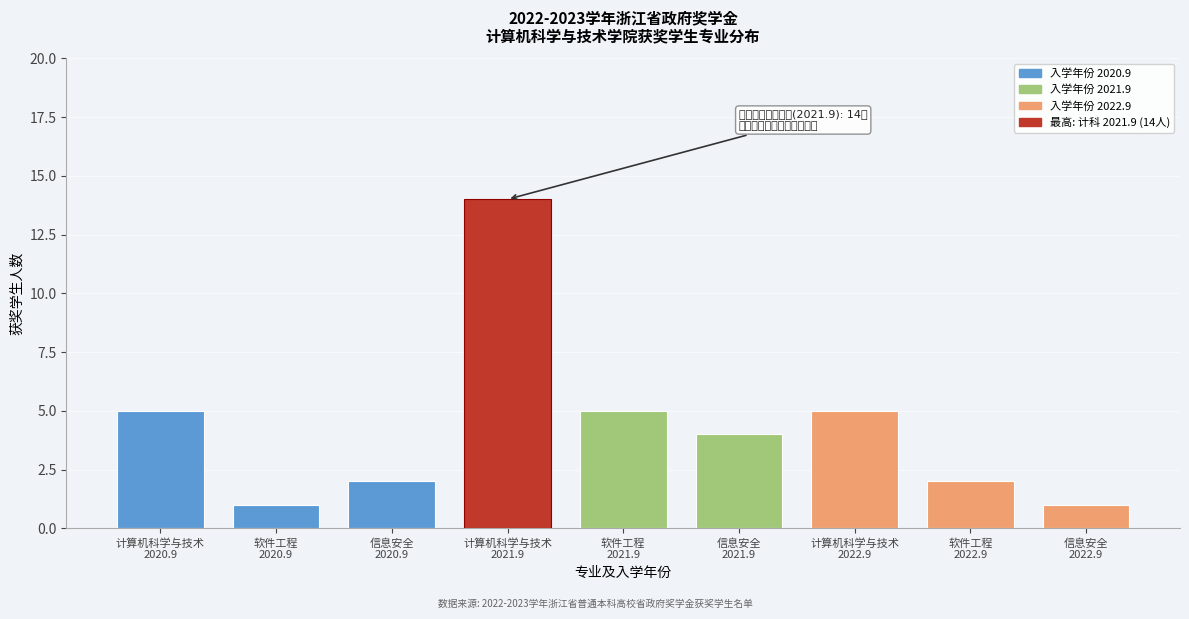

Reading right to left, what are all the values shown in this chart?

1	2	5	4	5	14	2	1	5